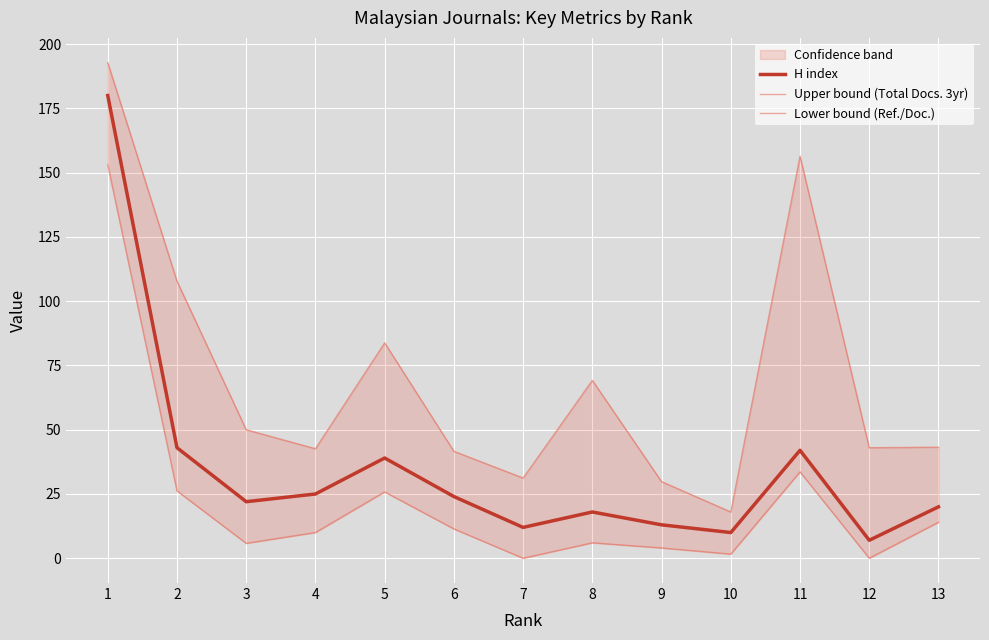

Reading left to right, list all the values displayed in this chart.

H index: 180.0	43.0	22.0	25.0	39.0	24.0	12.0	18.0	13.0	10.0	42.0	7.0	20.0
Upper bound (Total Docs. 3yr): 192.8	107.8	50.0	42.6	83.8	41.6	31.2	69.2	29.8	18.0	156.4	43.0	43.2
Lower bound (Ref./Doc.): 153.0	26.2	5.8	10.0	25.8	11.4	0.0	6.0	4.0	1.6	33.6	0.0	14.0